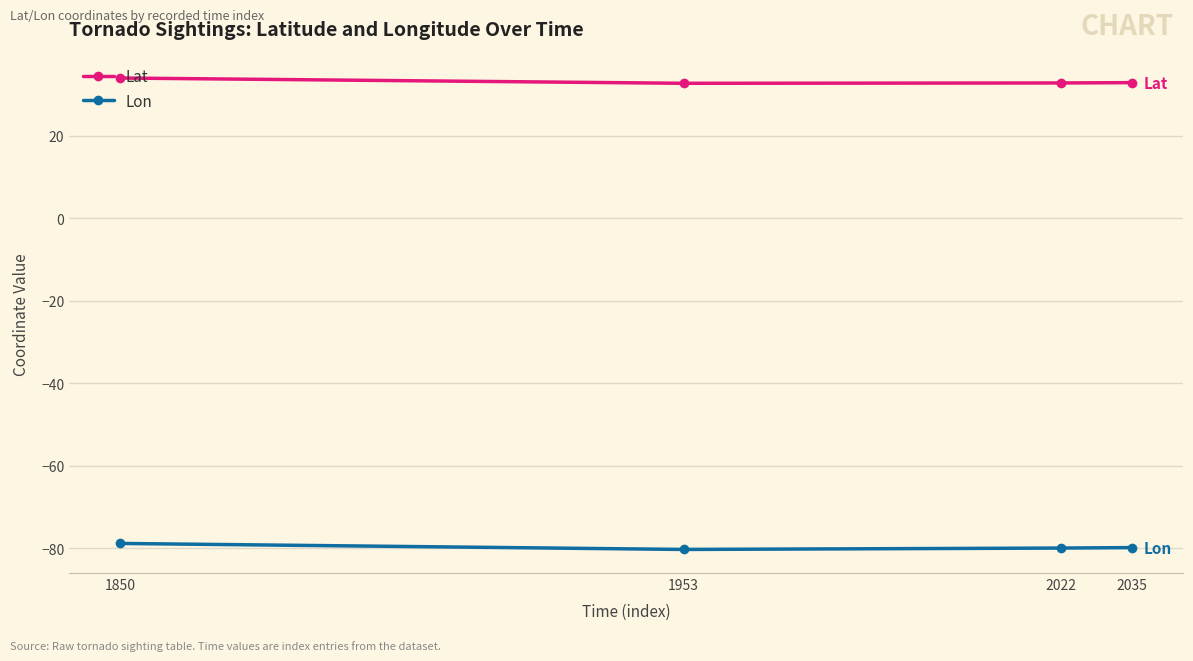

What is the greatest value displayed?

34.0